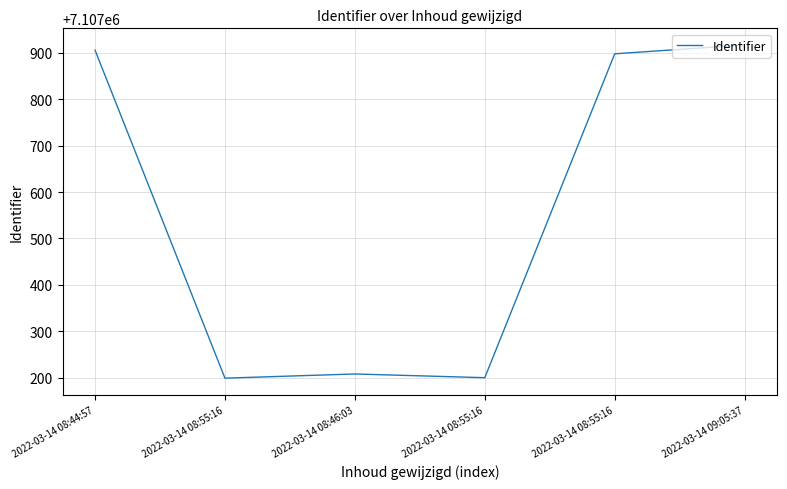

List the labels in order of value, smallest first.

2022-03-14 08:55:16, 2022-03-14 08:55:16, 2022-03-14 08:46:03, 2022-03-14 08:55:16, 2022-03-14 08:44:57, 2022-03-14 09:05:37